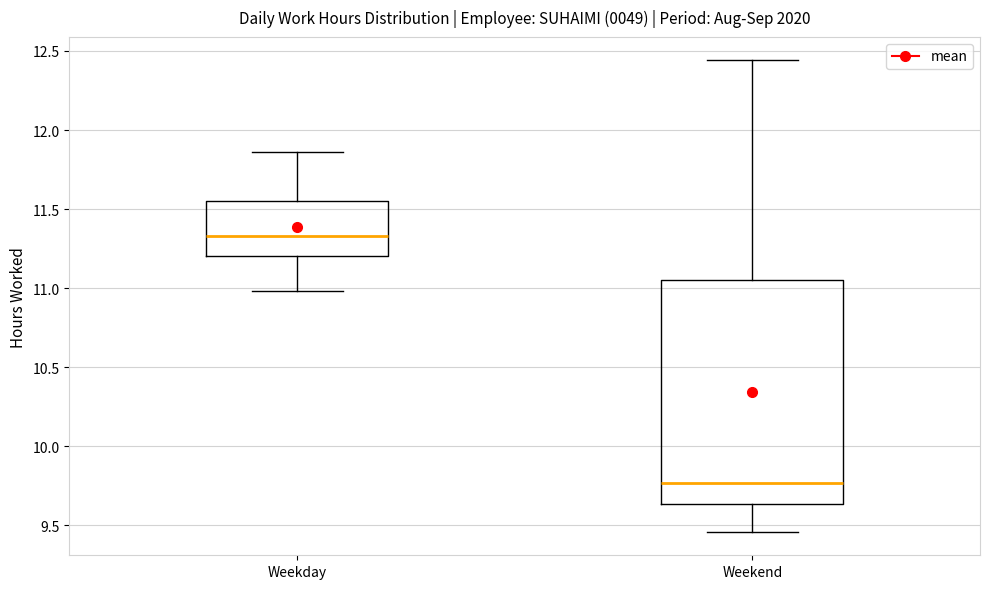

Which box has the highest median line?

Weekday